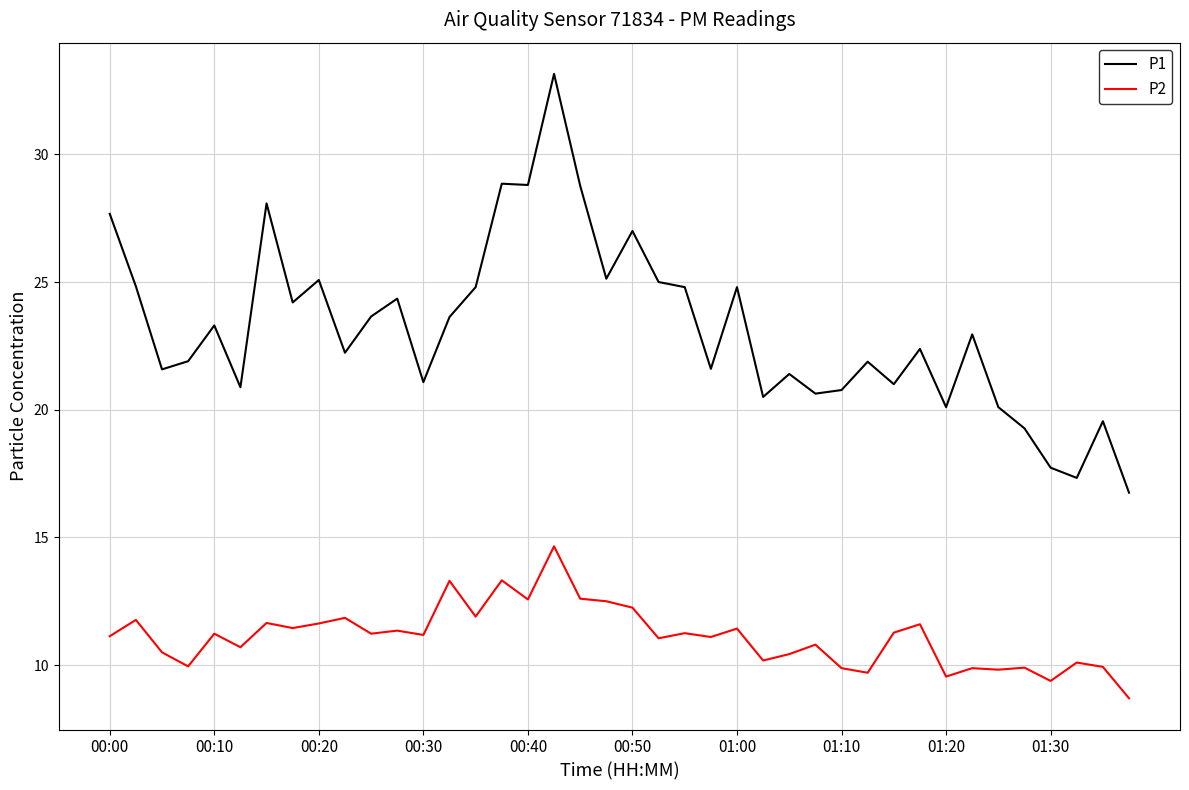

Which series has the widest spread of values?

P1